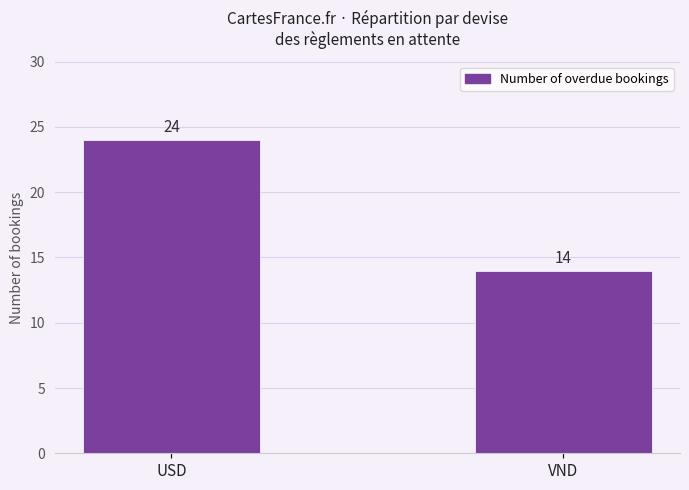

What is the average value?

19